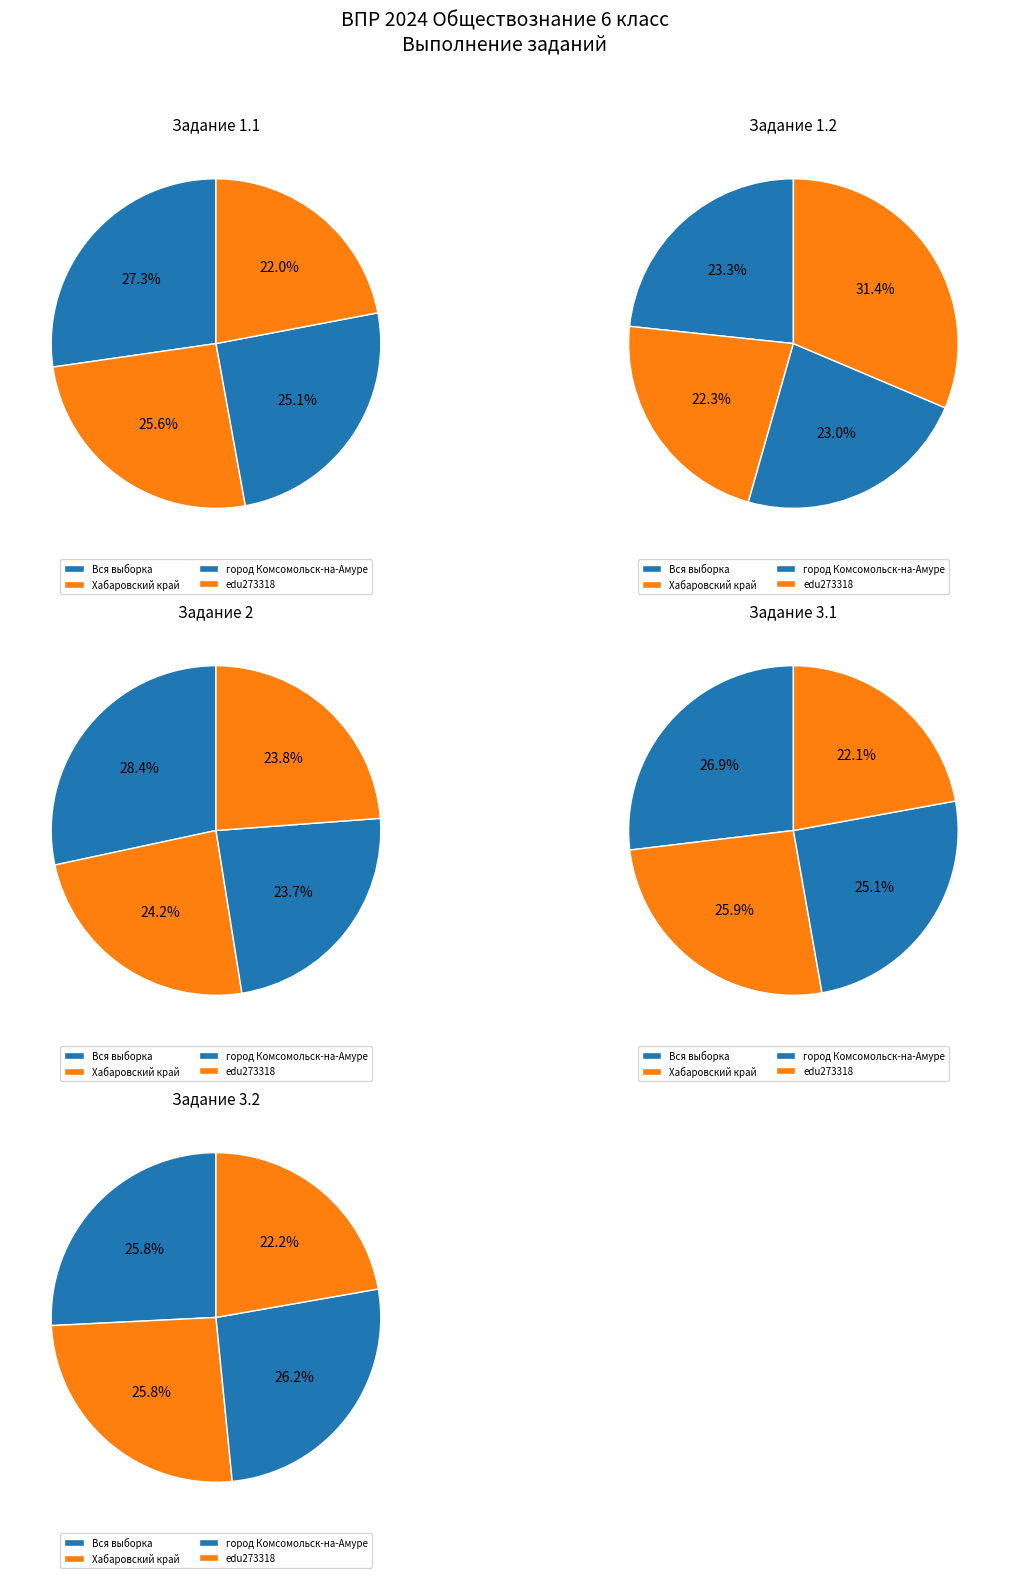

Which series has the widest spread of values?

1.2